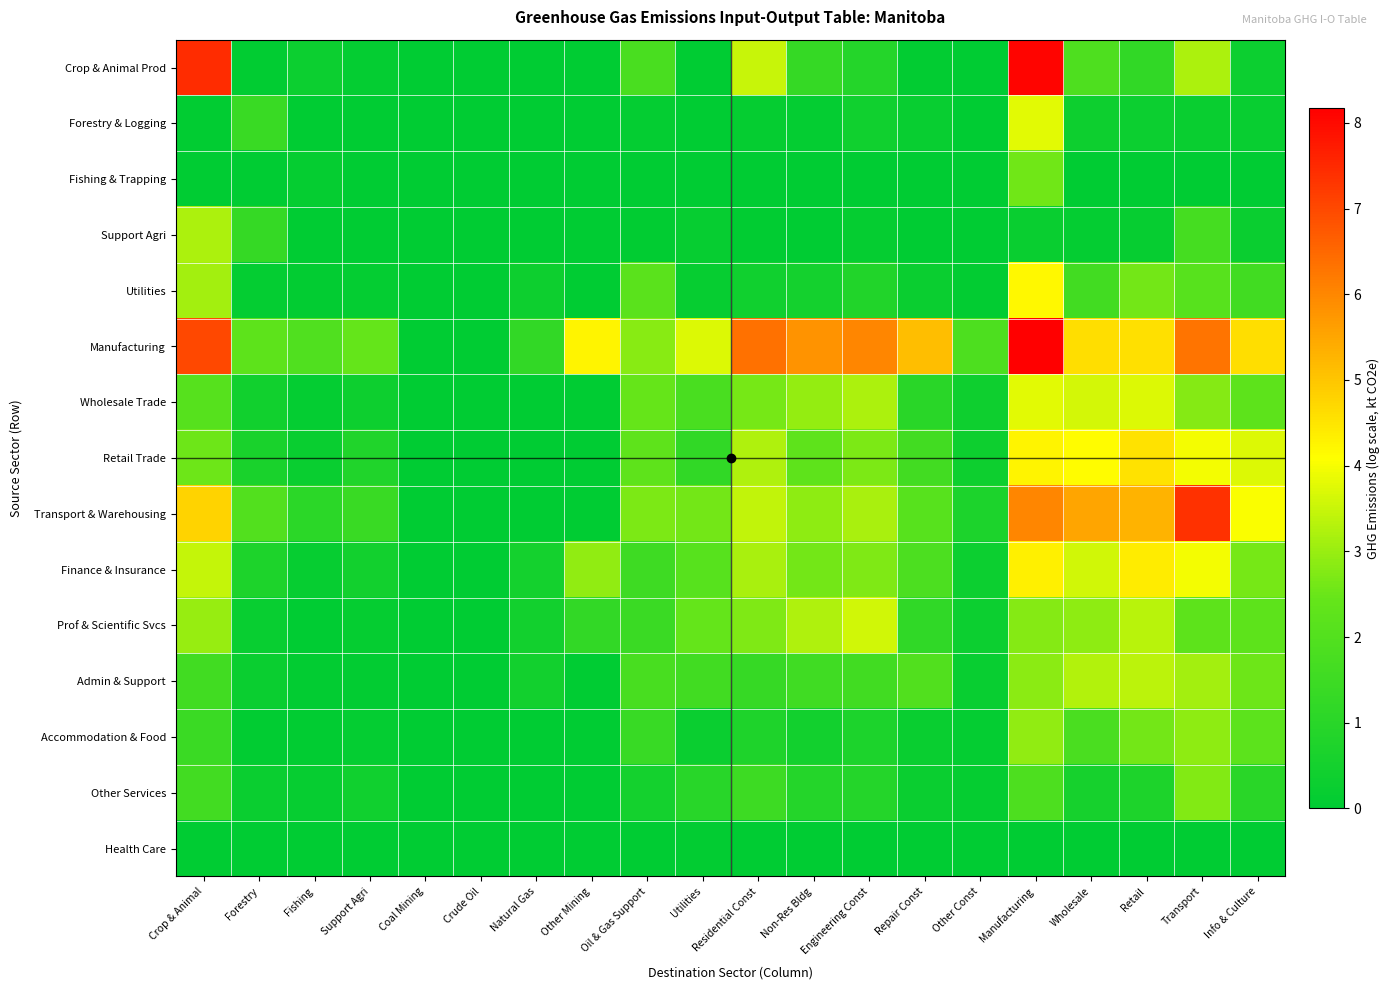

Which series has the largest total across all categories?

Manufacturing